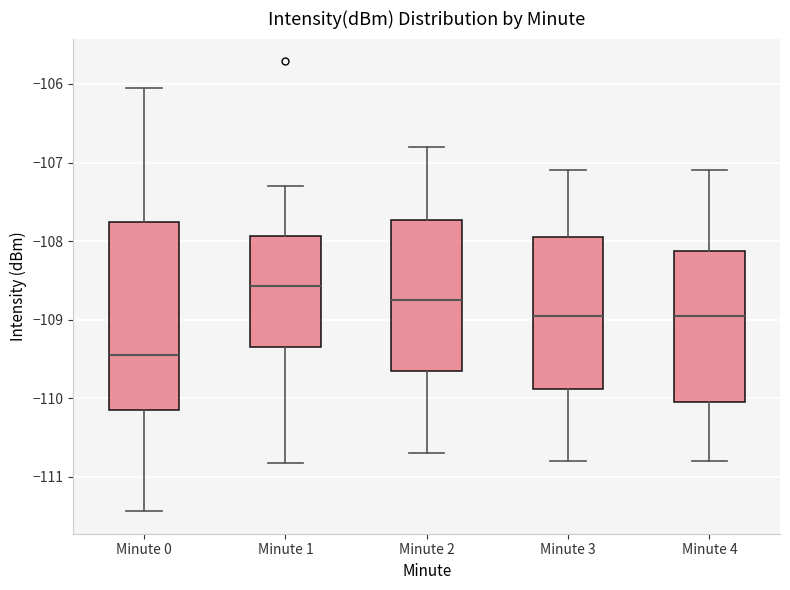

Where is the upper edge of the box for Minute 4 on the y-axis? The values are not printed on the chart, so give them approximately, as read against the axis.

-108.1